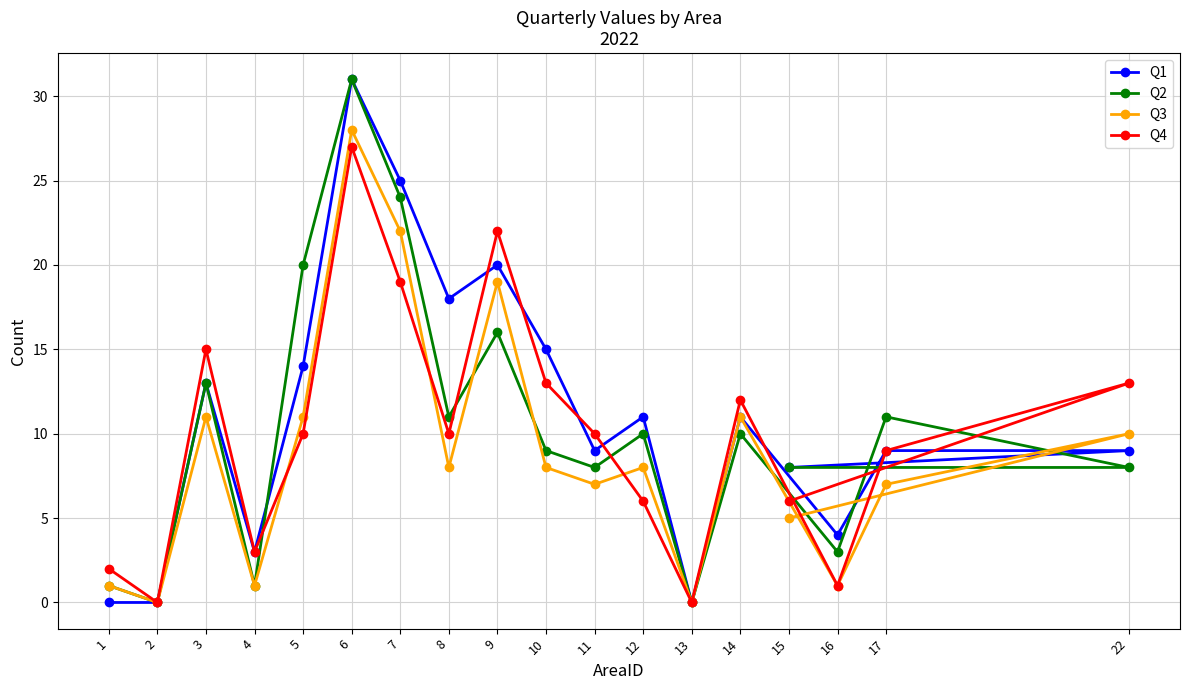

What are all the series names shown in the legend?

Q1, Q2, Q3, Q4